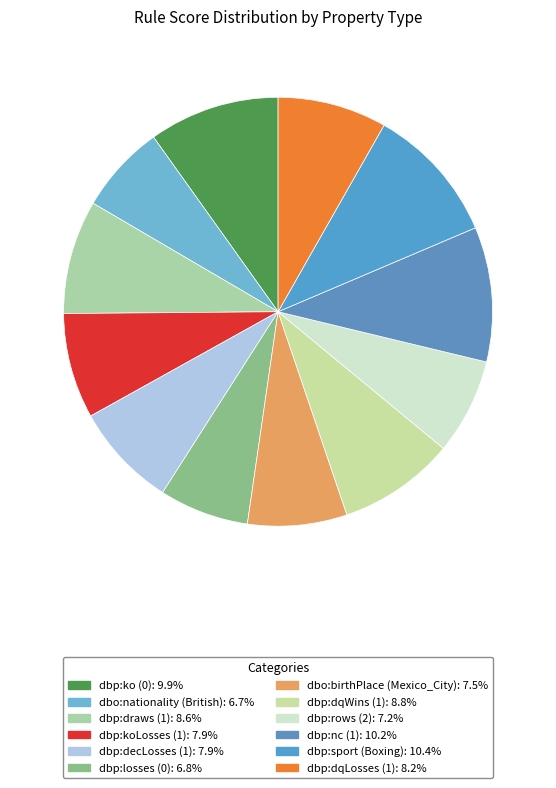

Is dbp:ko (0) the majority of the pie?

No